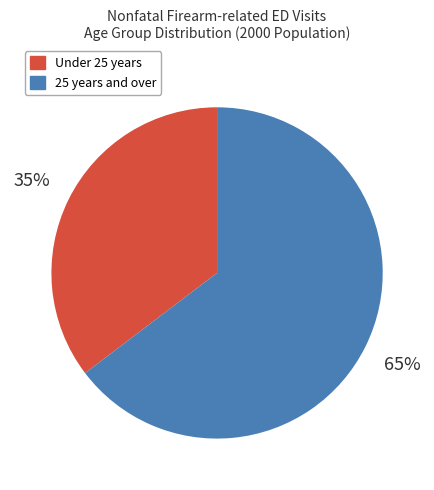

Is there any slice that represents more than half of the pie?

Yes